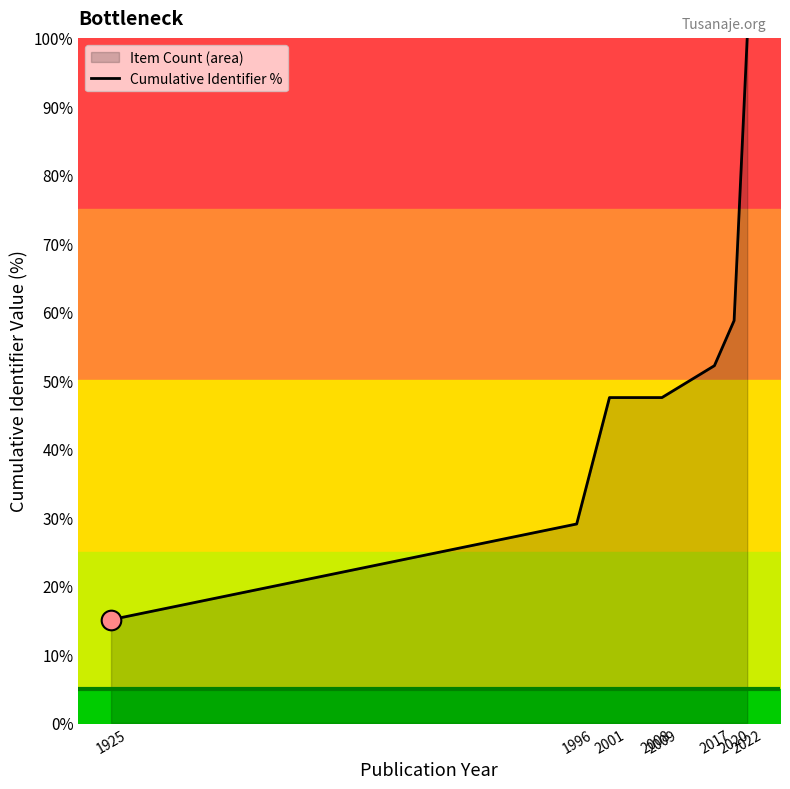

Approximately how many times larger is the value at 1996 compared to 2009?

0.6